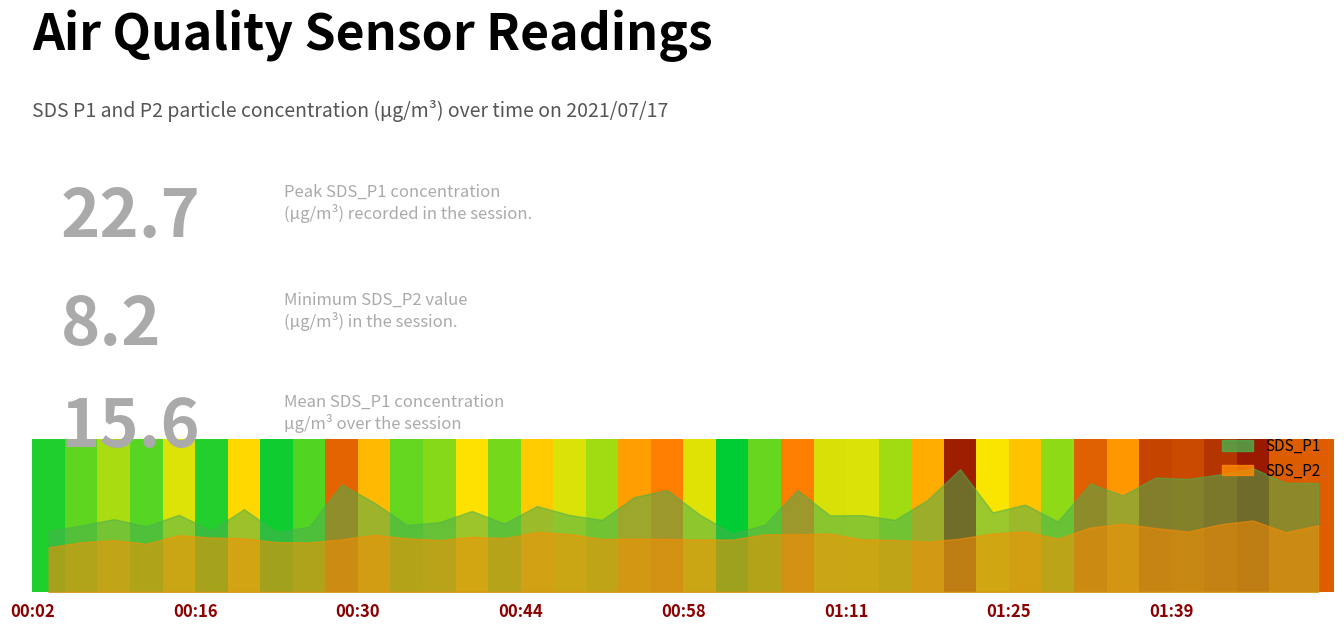

Reading left to right, list all the values displayed in this chart.

SDS_P1: 00:02=11.2	00:05=12.2	00:07=13.3	00:10=12.0	00:13=14.1	00:16=11.2	00:19=15.2	00:21=10.9	00:24=12.0	00:27=19.7	00:30=16.4	00:33=12.3	00:35=12.8	00:38=14.8	00:41=12.5	00:44=15.7	00:46=14.1	00:49=13.2	00:52=17.4	00:55=18.7	00:58=14.2	01:00=10.7	01:03=12.3	01:06=18.7	01:09=14.0	01:11=14.1	01:14=13.2	01:17=16.9	01:20=22.5	01:23=14.6	01:25=16.0	01:28=12.9	01:31=19.9	01:34=17.7	01:36=21.0	01:39=20.7	01:42=21.6	01:45=22.7	01:48=20.0	01:50=20.0
SDS_P2: 00:02=8.2	00:05=9.1	00:07=9.5	00:10=8.8	00:13=10.4	00:16=10.0	00:19=9.8	00:21=9.1	00:24=9.1	00:27=9.6	00:30=10.5	00:33=9.8	00:35=9.5	00:38=10.1	00:41=9.9	00:44=11.0	00:46=10.6	00:49=9.7	00:52=9.8	00:55=9.7	00:58=9.6	01:00=9.6	01:03=10.6	01:06=10.6	01:09=10.7	01:11=9.6	01:14=9.5	01:17=9.2	01:20=9.8	01:23=10.7	01:25=11.1	01:28=9.8	01:31=11.8	01:34=12.5	01:36=11.7	01:39=11.1	01:42=12.4	01:45=13.1	01:48=10.9	01:50=12.2